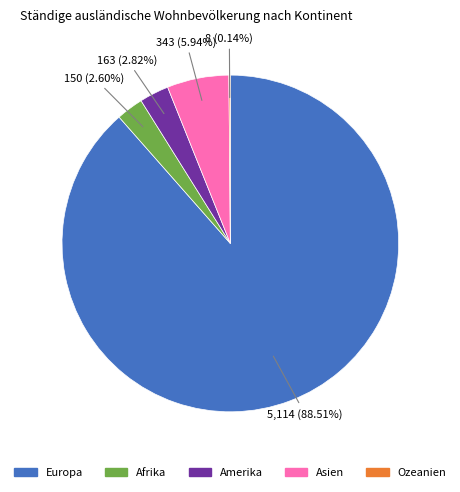

What is the largest slice in the pie chart?

Europa